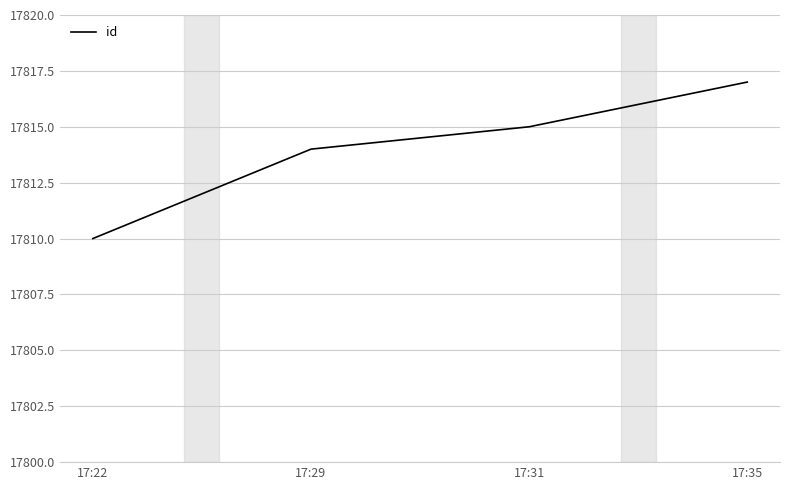

Reading left to right, what are all the values shown in this chart?

17810	17814	17815	17817